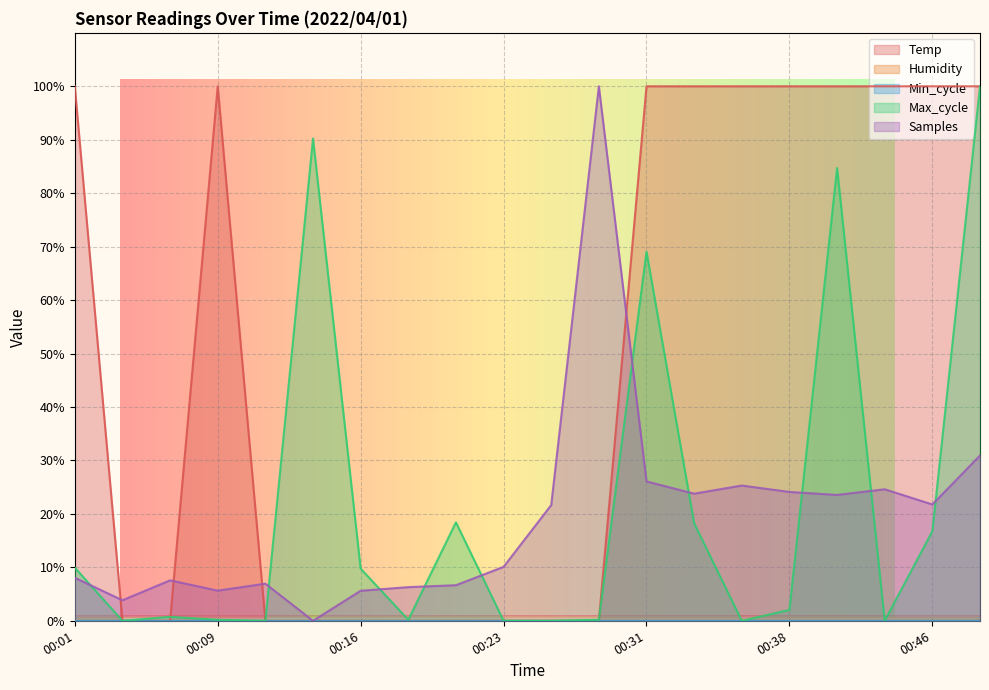

Which series changed the most between 00:14 and 00:43?

Temp